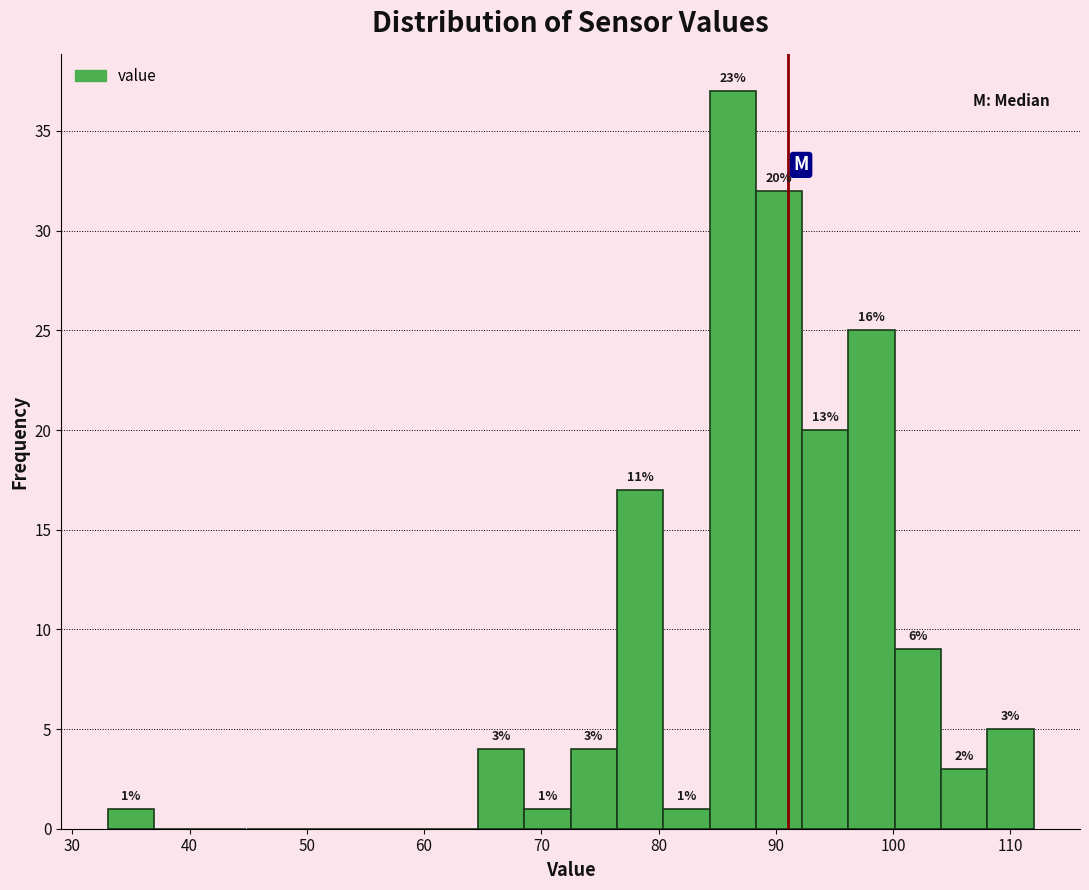

Read against the x-axis, roughly where is the centre of the tallest bar?

86